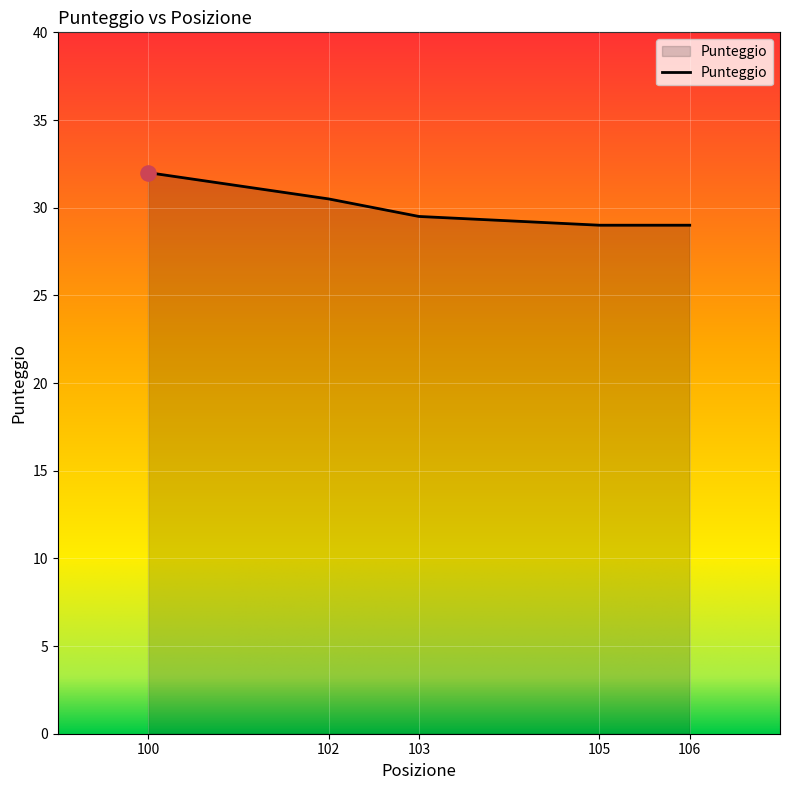

Approximately how many times larger is the value at 106 compared to 103?

1.0